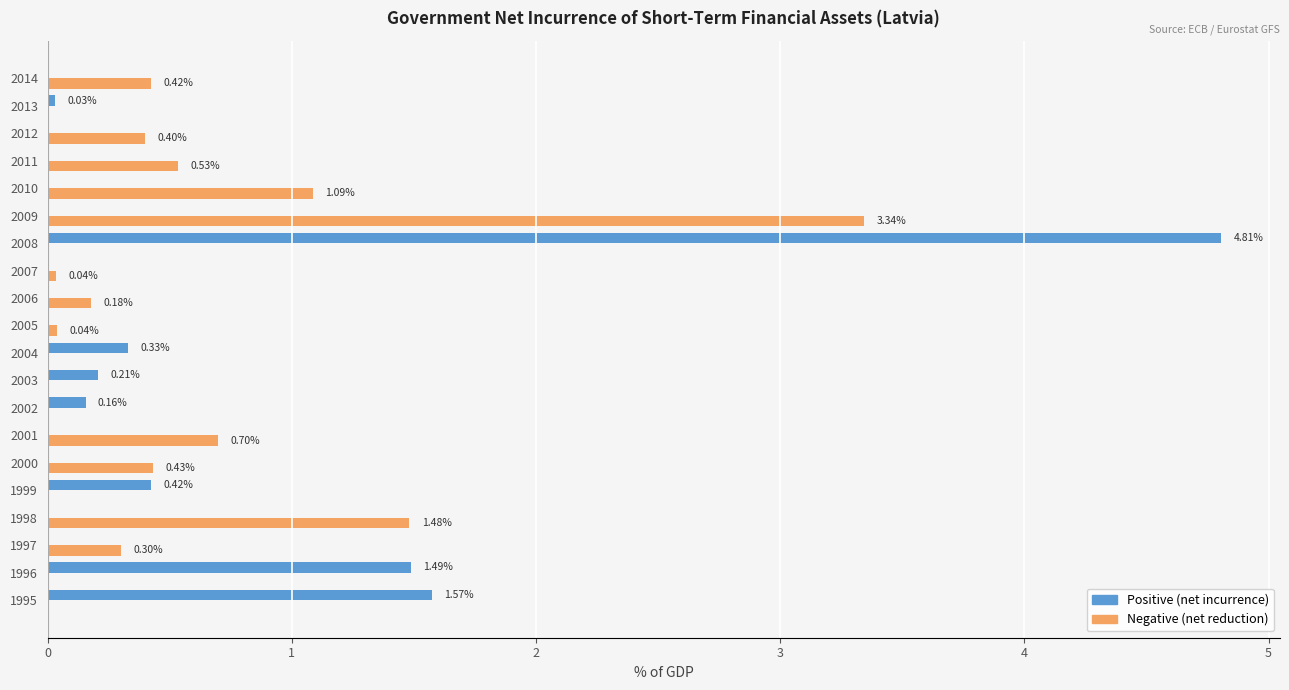

Which series changed the most between 1998 and 2009?

Negative (net reduction)